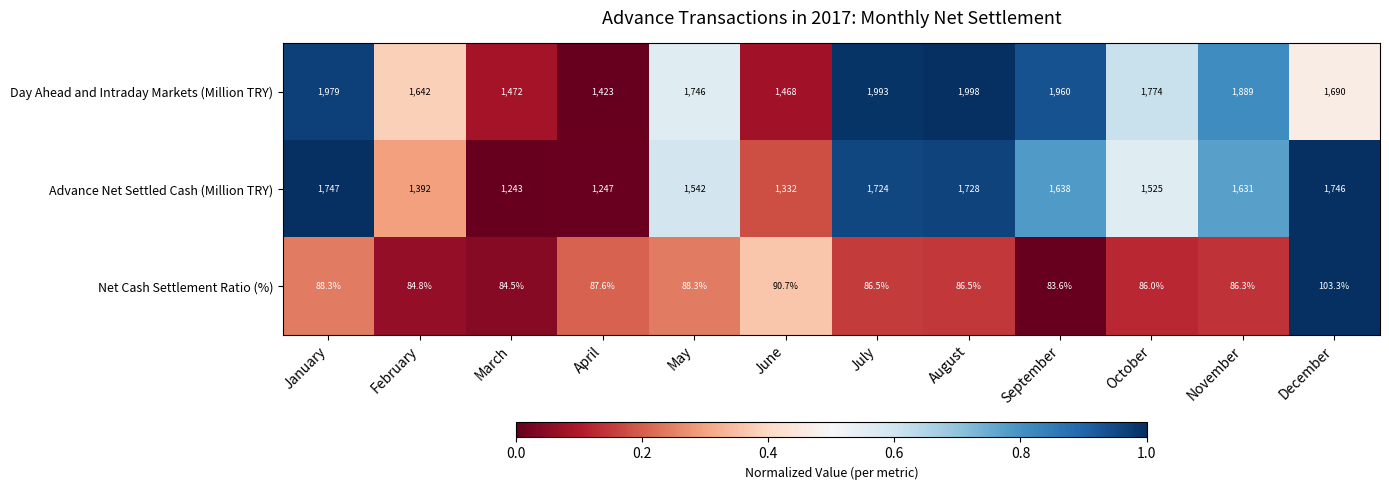

Which series has the largest range (max minus min)?

Day Ahead and Intraday Markets (Million TRY)